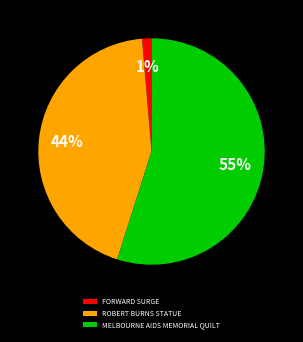

Do ROBERT BURNS STATUE and MELBOURNE AIDS MEMORIAL QUILT together represent more than half of the pie?

Yes